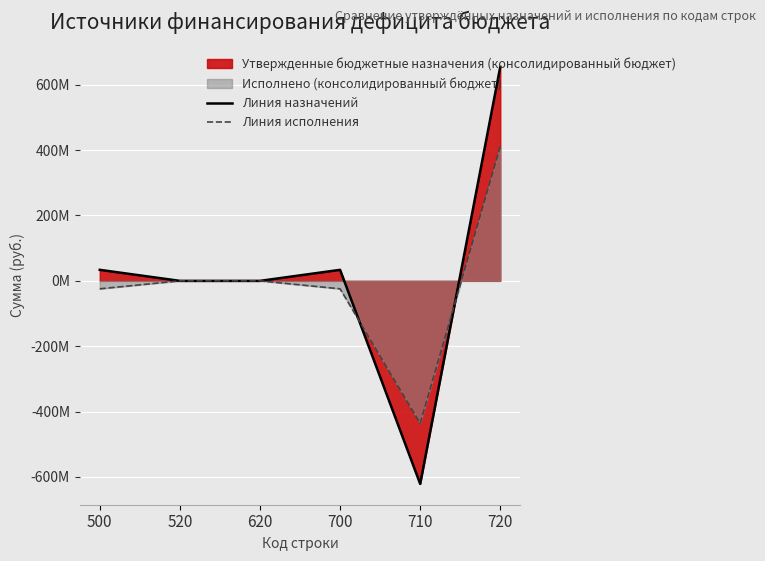

Rank the series by their average value, from highest to lowest.

Линия назначений, Линия исполнения